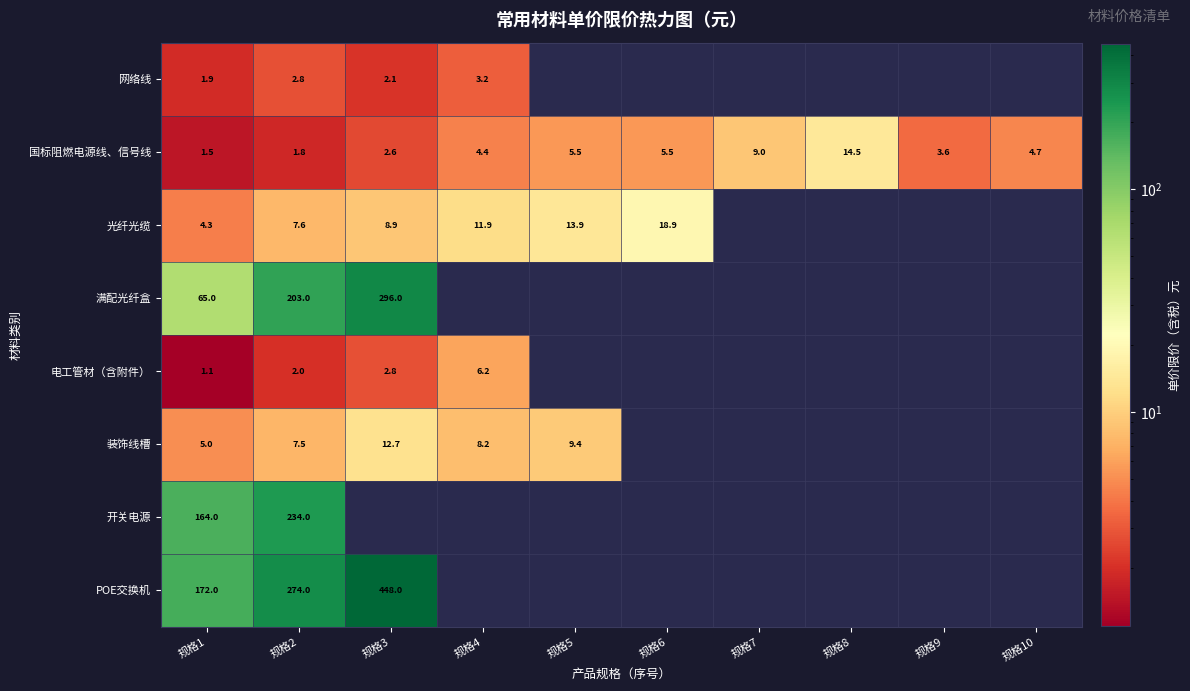

Which category has the highest value across all series?

规格3